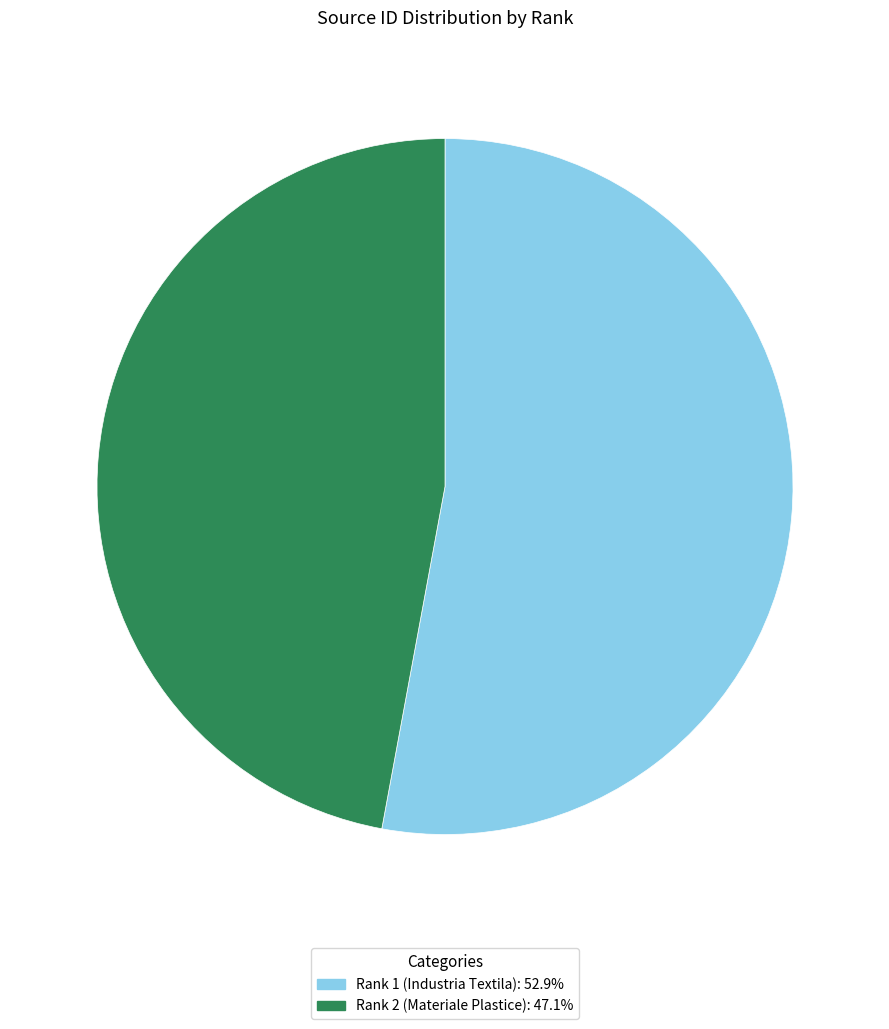

How many segments does this pie chart have?

2